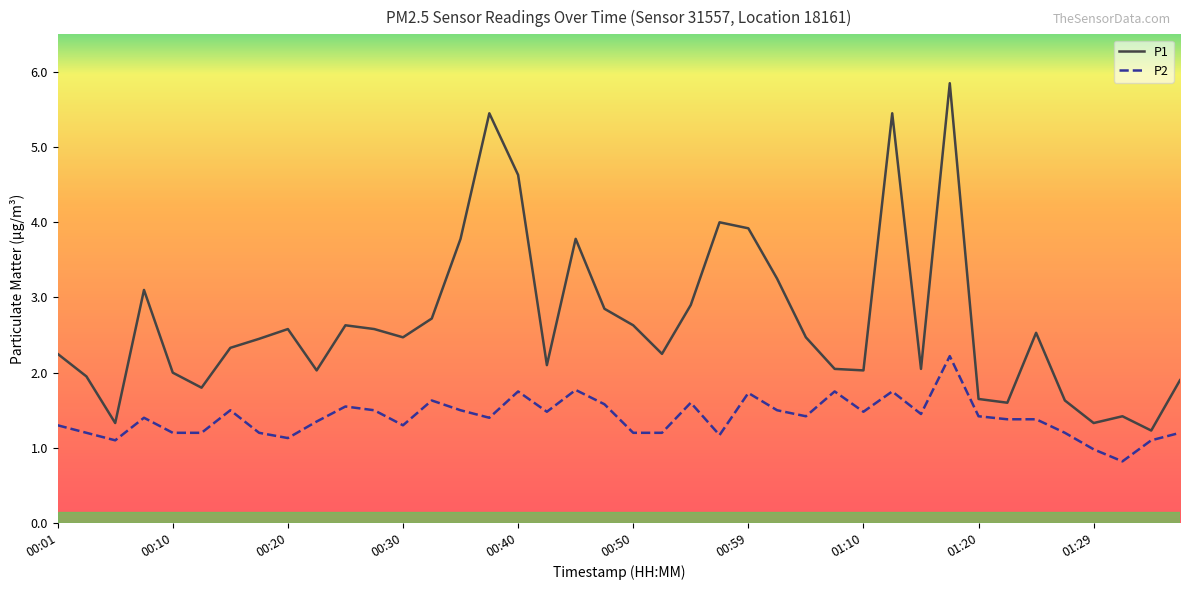

Which series has the widest spread of values?

P1